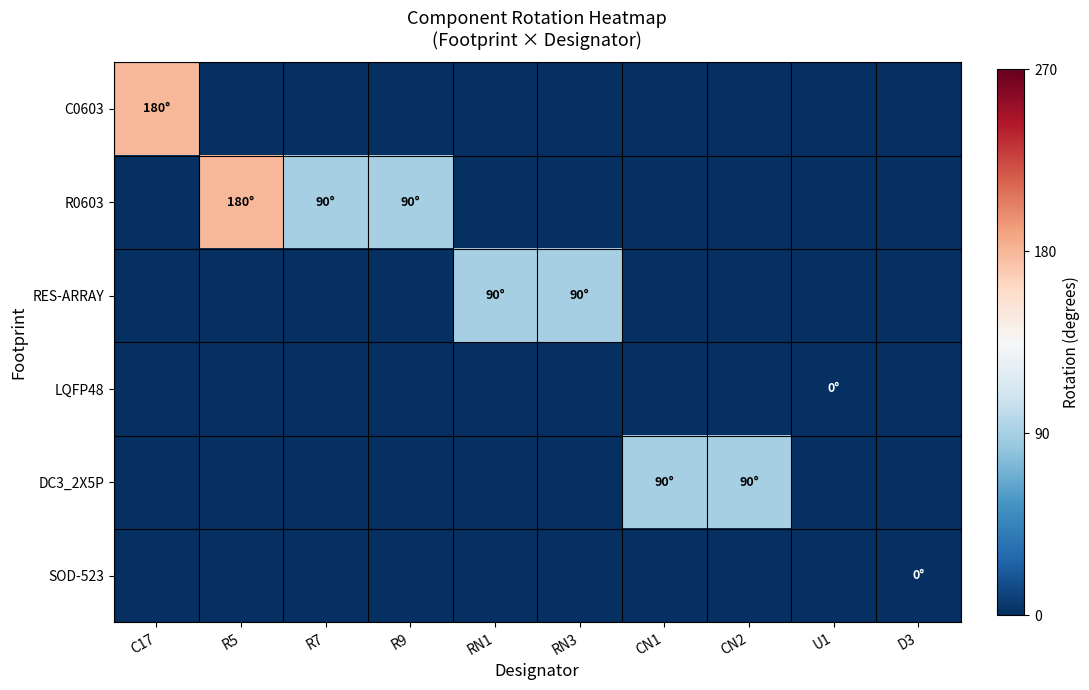

Between C17 and D3, which series saw the biggest shift?

C0603